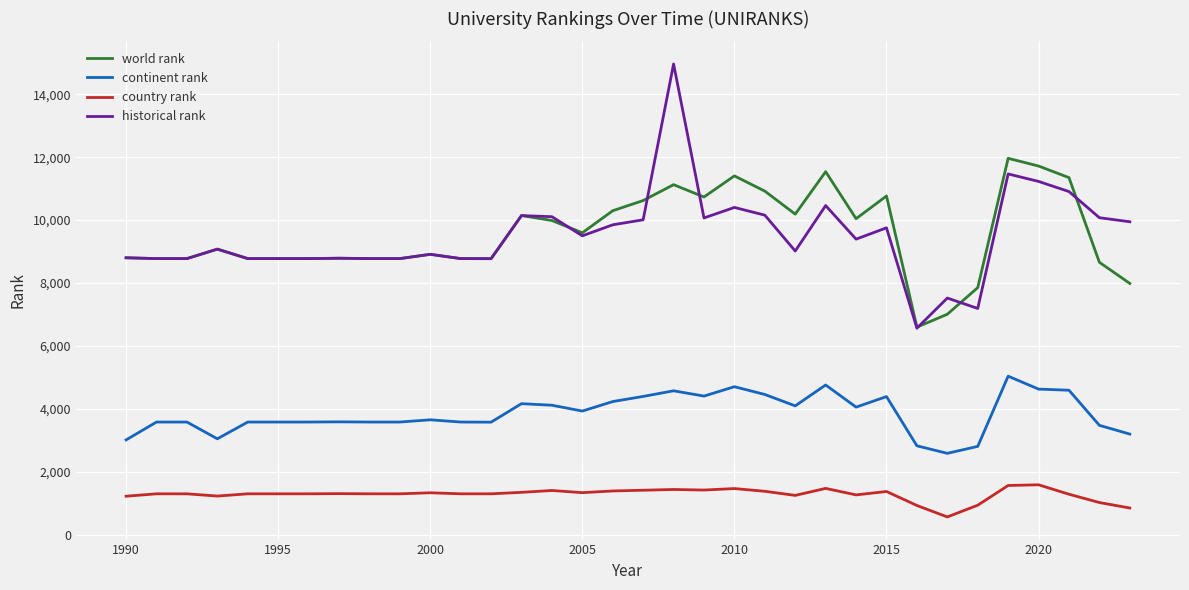

Rank the series by their maximum value, from highest to lowest.

historical rank, world rank, continent rank, country rank